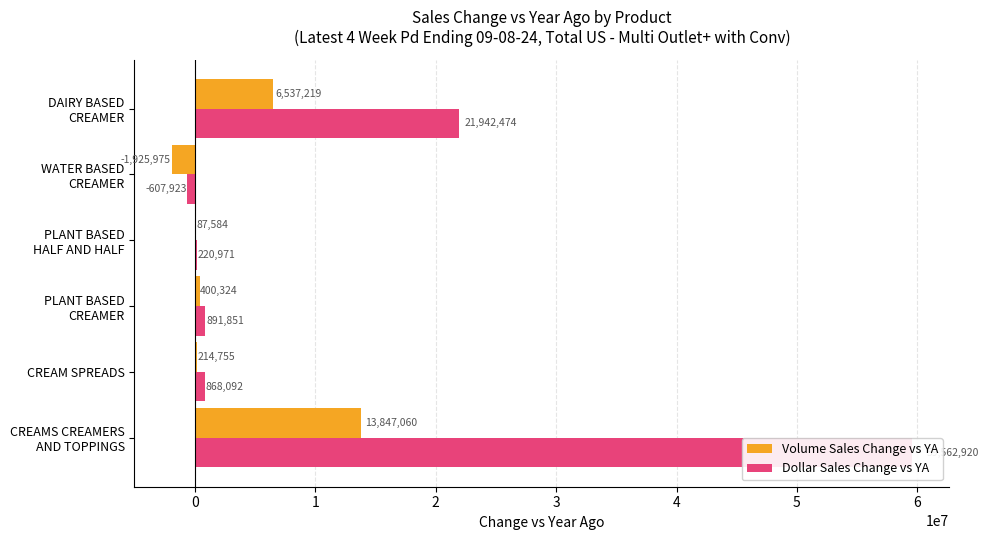

Reading left to right, what are all the values shown in this chart?

Volume Sales Change vs YA: 13847059.8	214754.9	400324.0	87583.8	-1925975.2	6537219.3
Dollar Sales Change vs YA: 59562919.7	868092.3	891851.5	220970.6	-607923.3	21942474.1